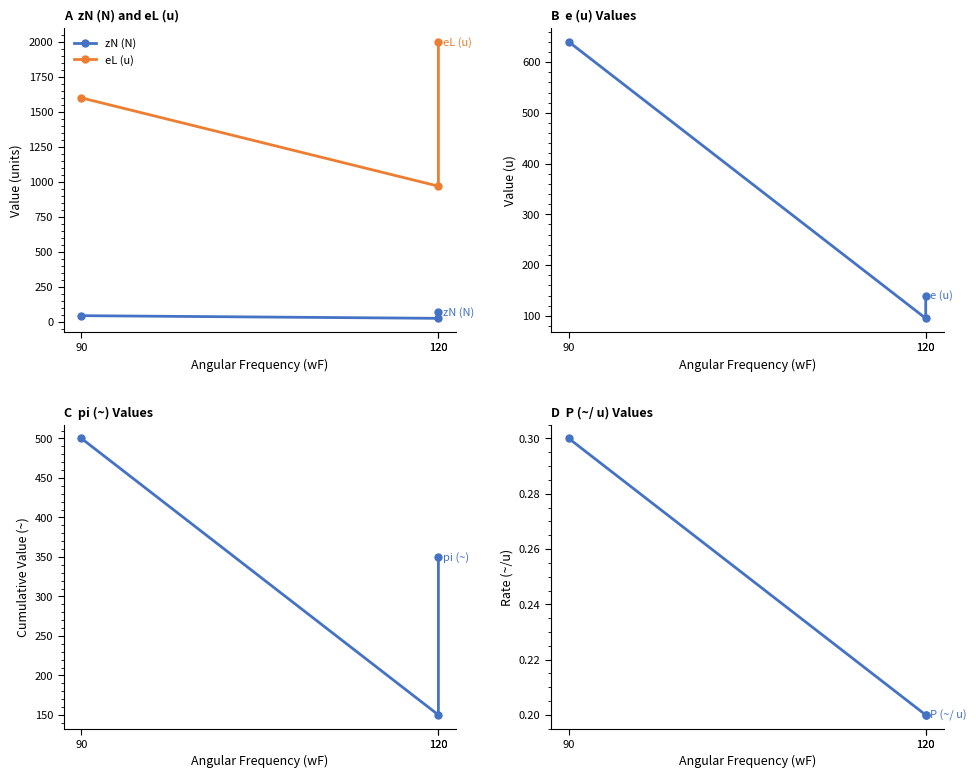

Reading left to right, transcribe all the data shown in this chart.

zN (N): 46.0	27.0	71.0
eL (u): 1600.0	970.0	2000.0
e (u): 640.0	95.0	140.0
pi (~): 500.0	150.0	350.0
P (~/ u): 0.3	0.2	0.2